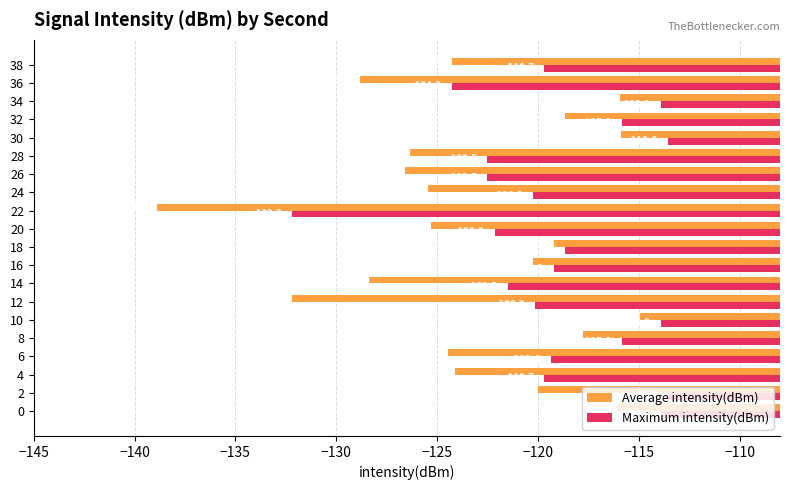

What is the sum of all Average intensity(dBm) values?

-2463.5